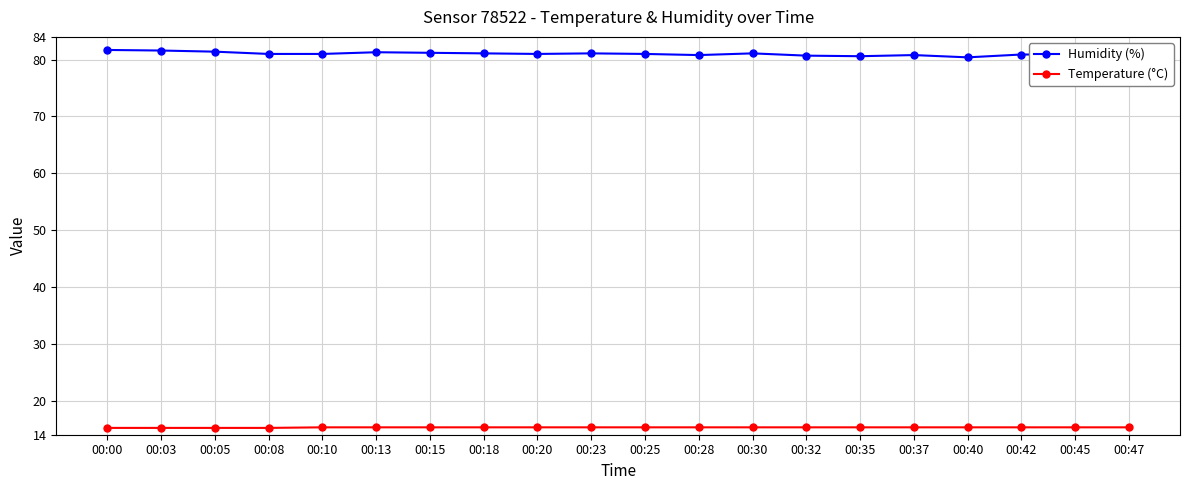

What is the value of the Humidity (%) point at the 18th from the left?

80.9